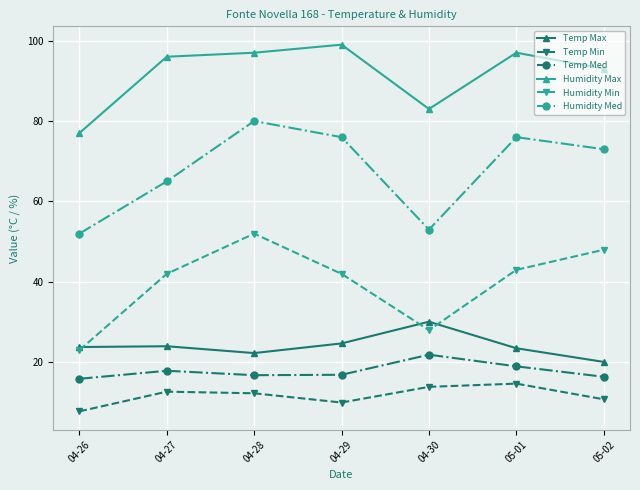

Between 04-26 and 04-29, which series saw the biggest shift?

Humidity Med